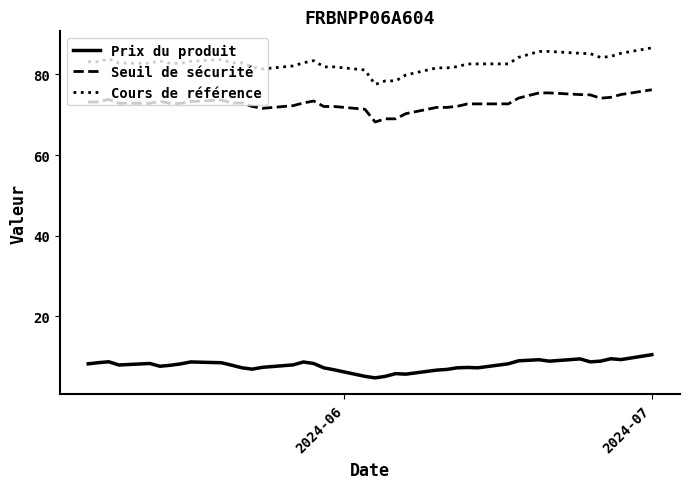

At how many categories does at least one series exceed 76?

39